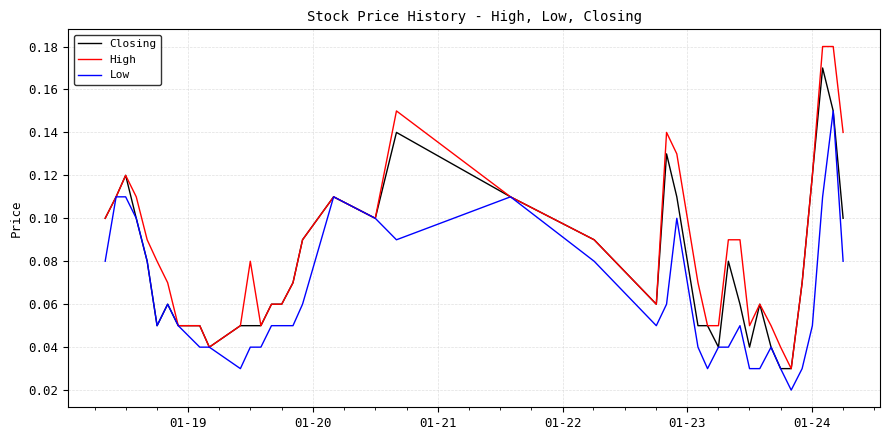

Which series has the largest total across all categories?

High